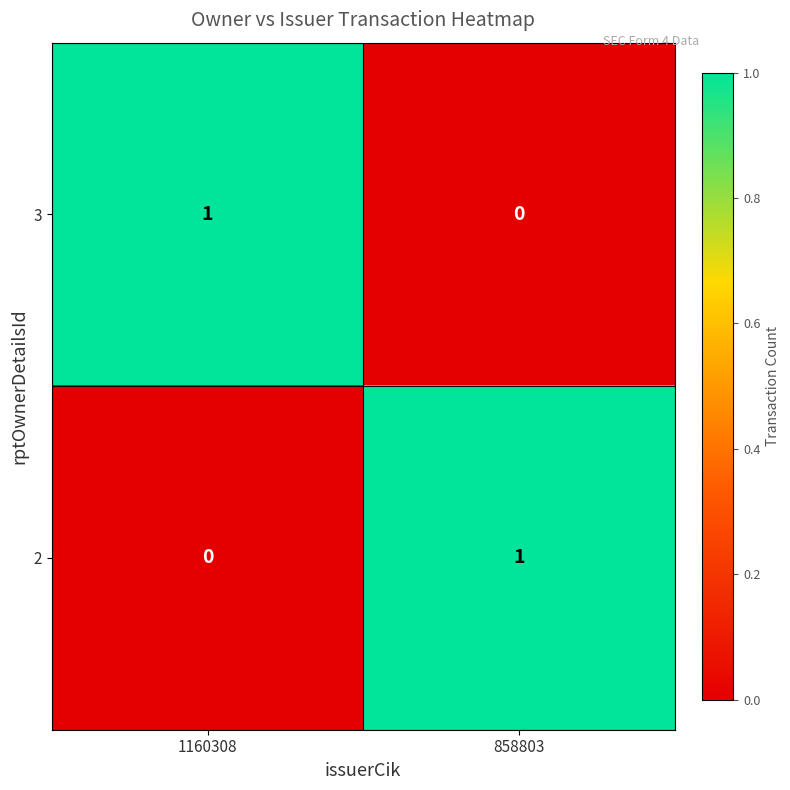

Which category has the lowest value in the 3 series?

858803